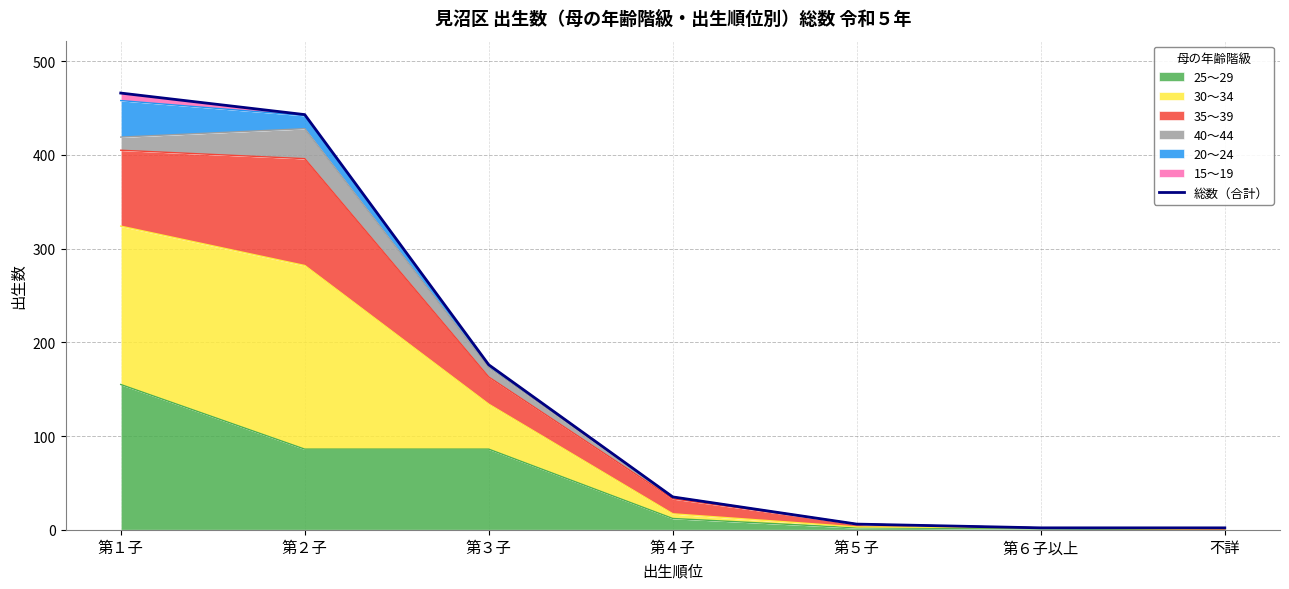

Reading right to left, extract all data points from this chart.

2	2	6	35	176	443	466